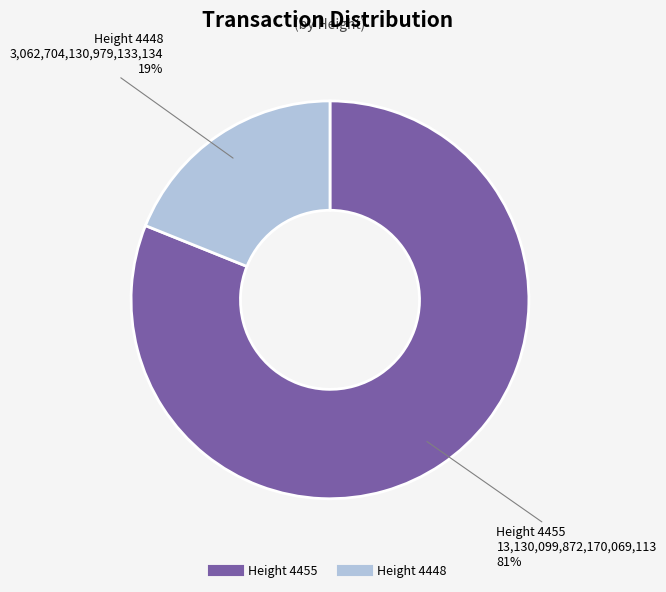

To the nearest percent, what is the average slice percentage?

50%